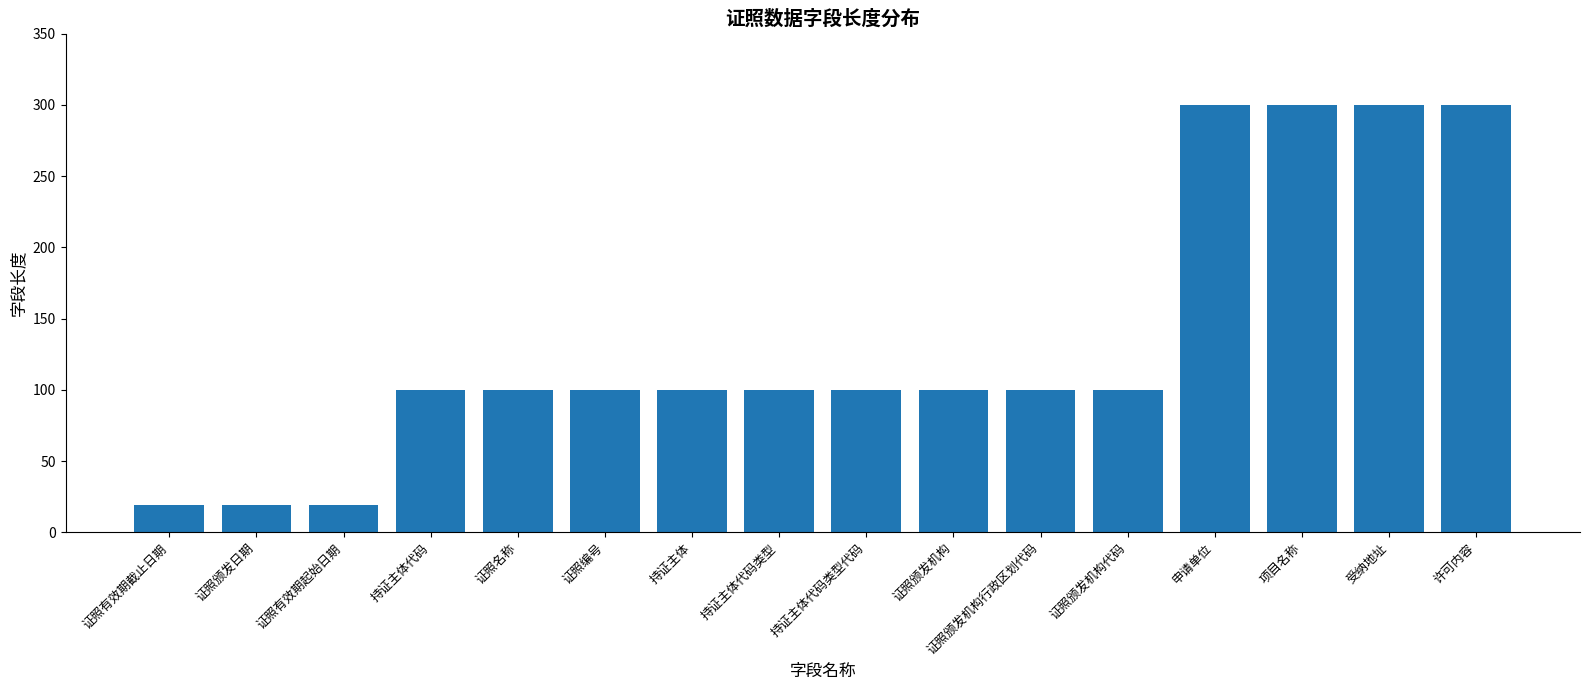

What is the maximum value shown in the chart?

300